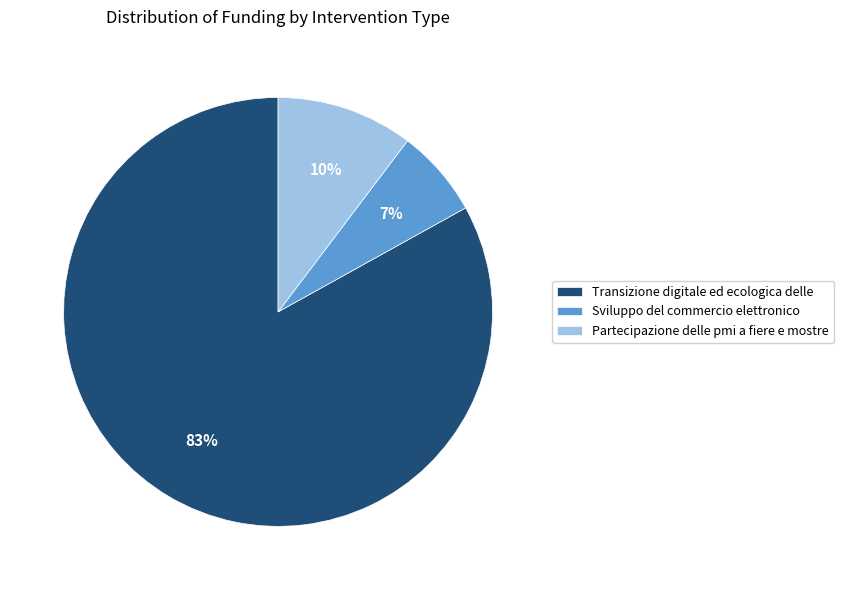

Which category has the biggest portion of the pie?

Transizione digitale ed ecologica delle